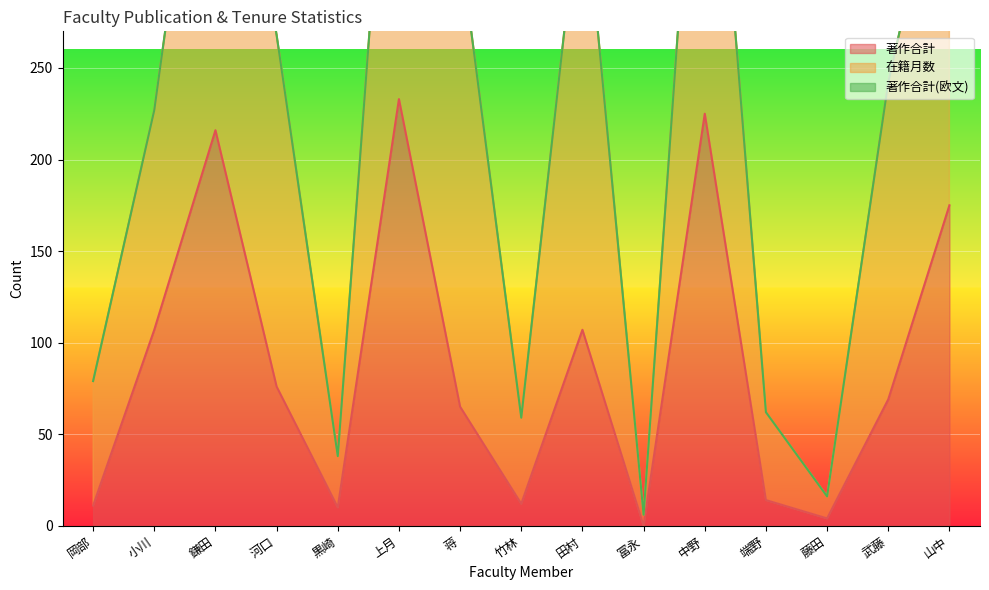

The 著作合計 series shows 10 at 黒崎. True or false?

True